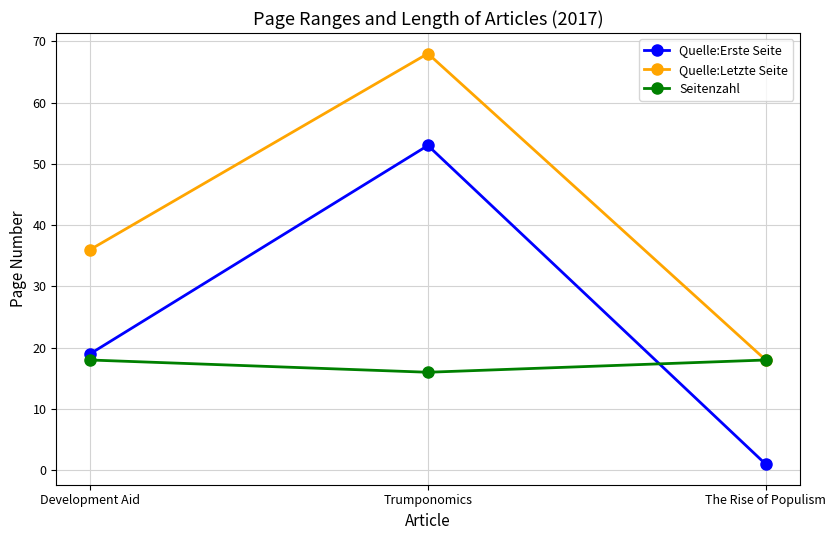

What is the sum of all Seitenzahl values?

52